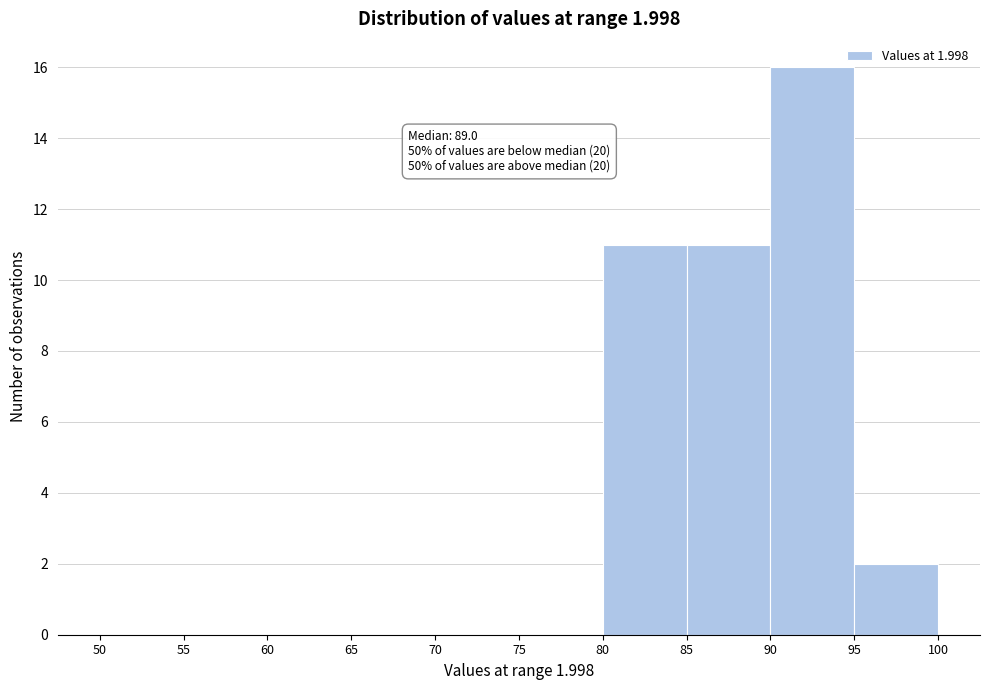

Which range on the x-axis has the tallest bar?

90 to 95